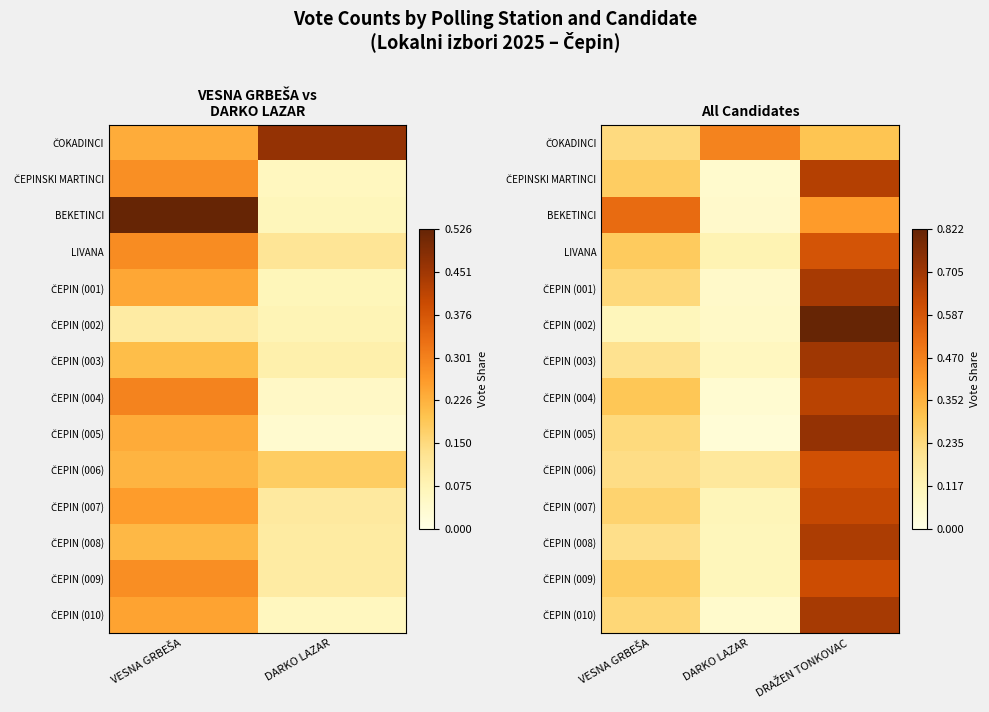

List the series in order of their peak value, highest first.

ČEPIN (002), ČEPIN (005), ČEPIN (003), ČEPIN (010), ČEPIN (001), ČEPIN (008), ČEPINSKI MARTINCI, ČEPIN (004), ČEPIN (007), ČEPIN (009), ČEPIN (006), LIVANA, BEKETINCI, ČOKADINCI